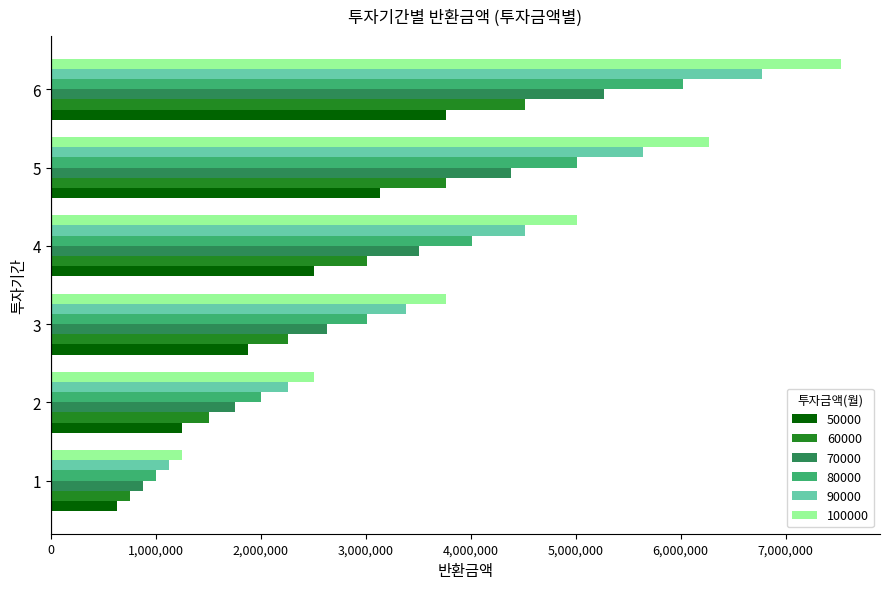

What is the spread (max minus min) of values at 6?

3761100